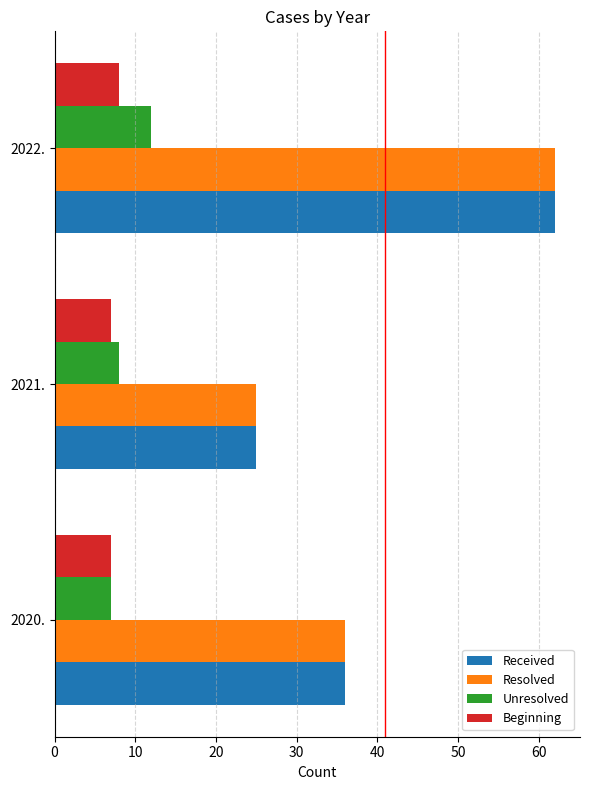

What is the difference between the highest and lowest values at 2020.?

29